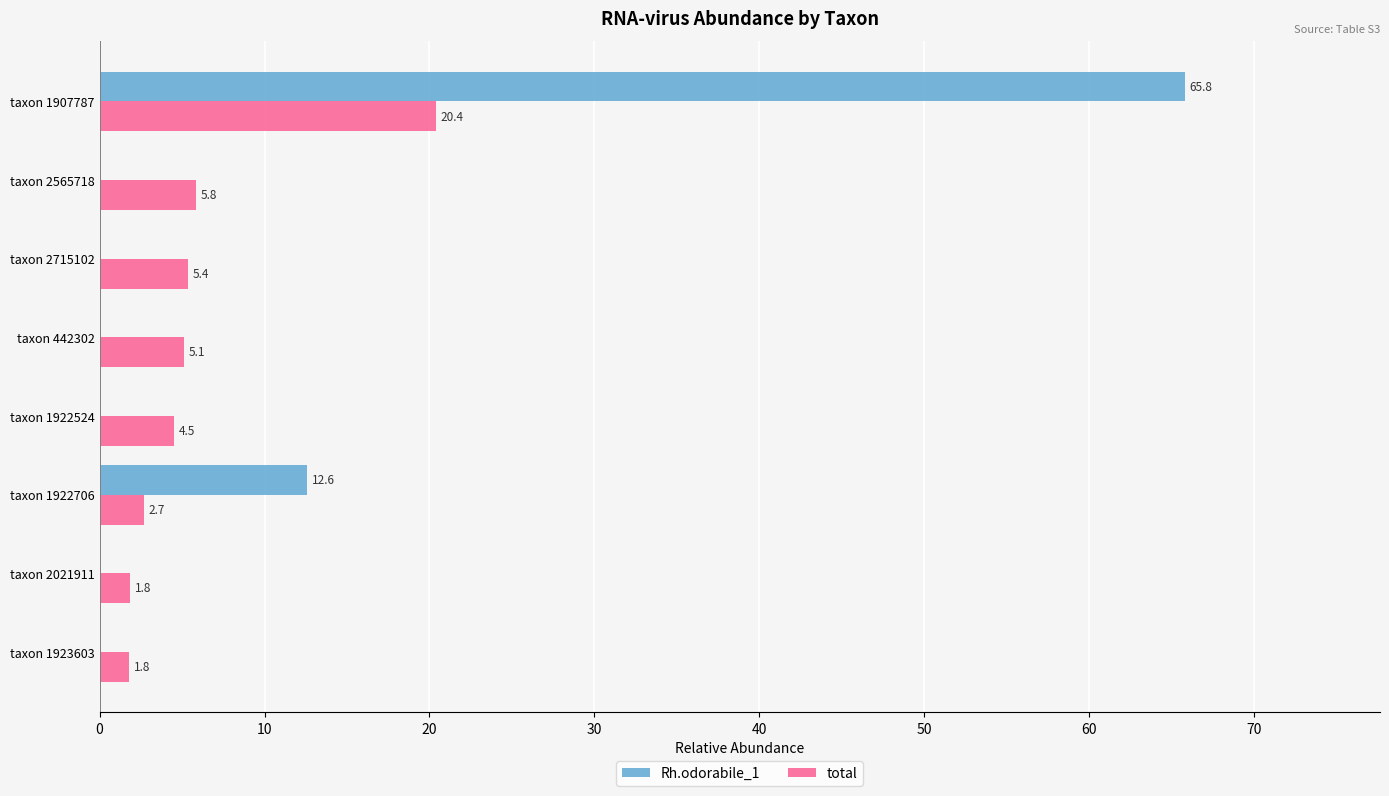

Which series has the largest total across all categories?

Rh.odorabile_1